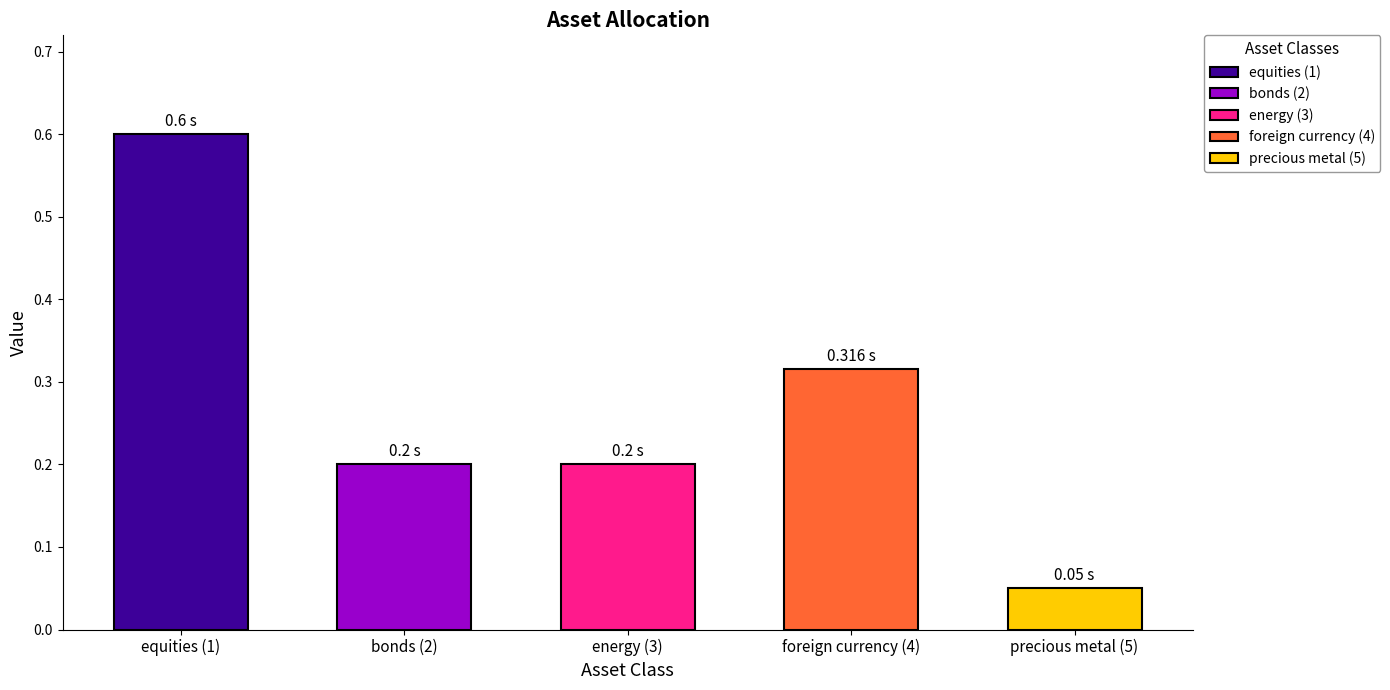

What is the sum of all values?

1.4